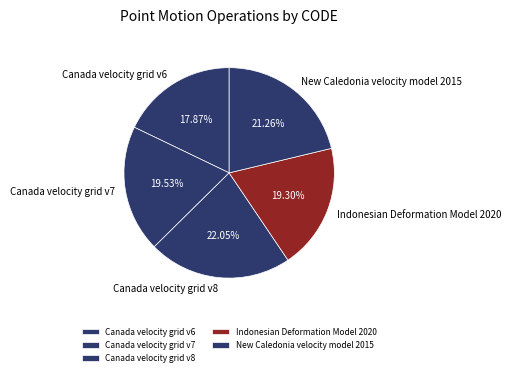

Is New Caledonia velocity model 2015 the majority of the pie?

No